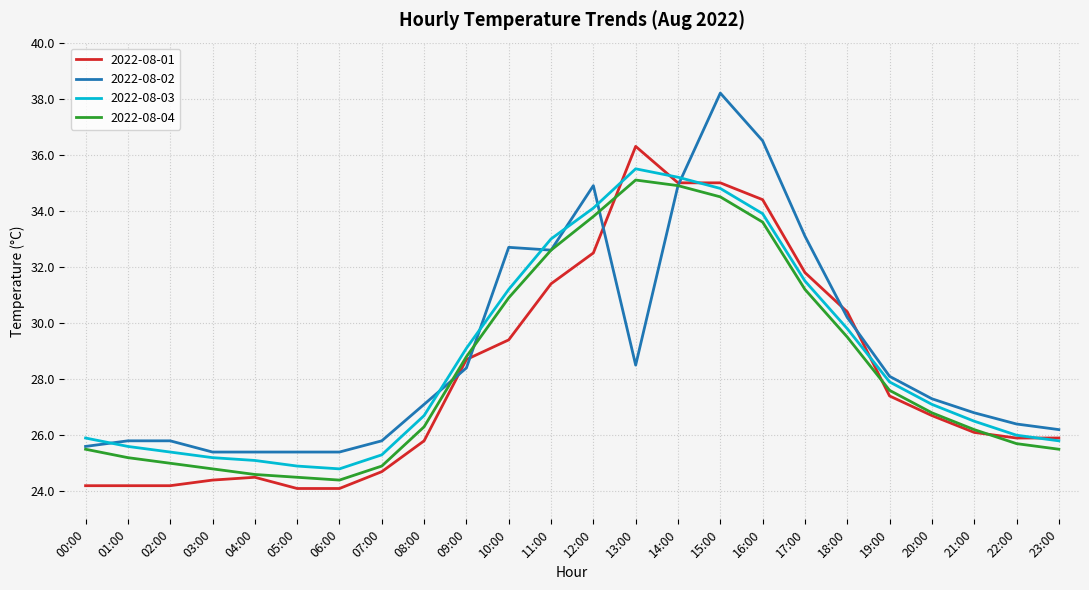

True or false: 2022-08-04 and 2022-08-03 cross at least once.

False